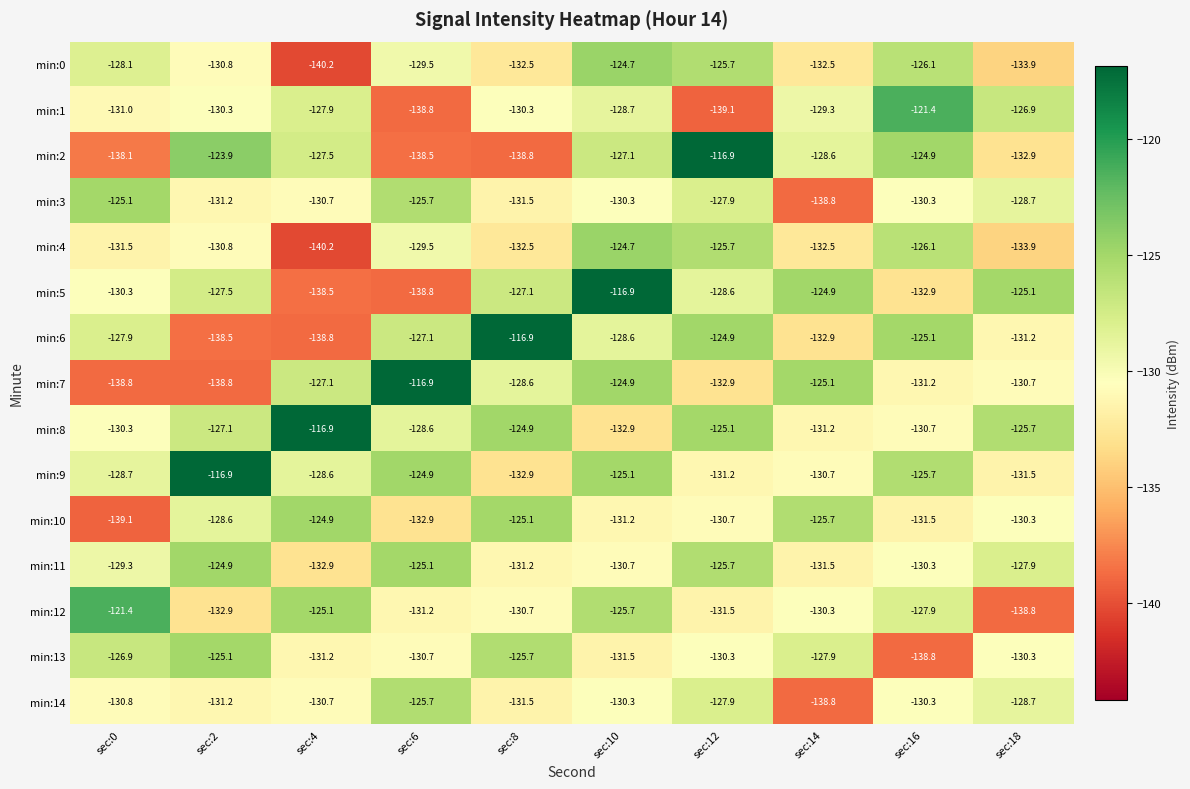

Which category has the lowest value across all series?

sec:4